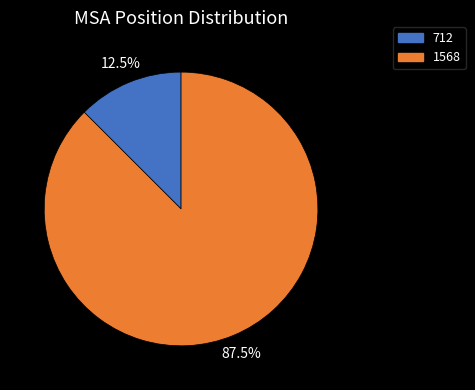

What is the majority slice?

1568